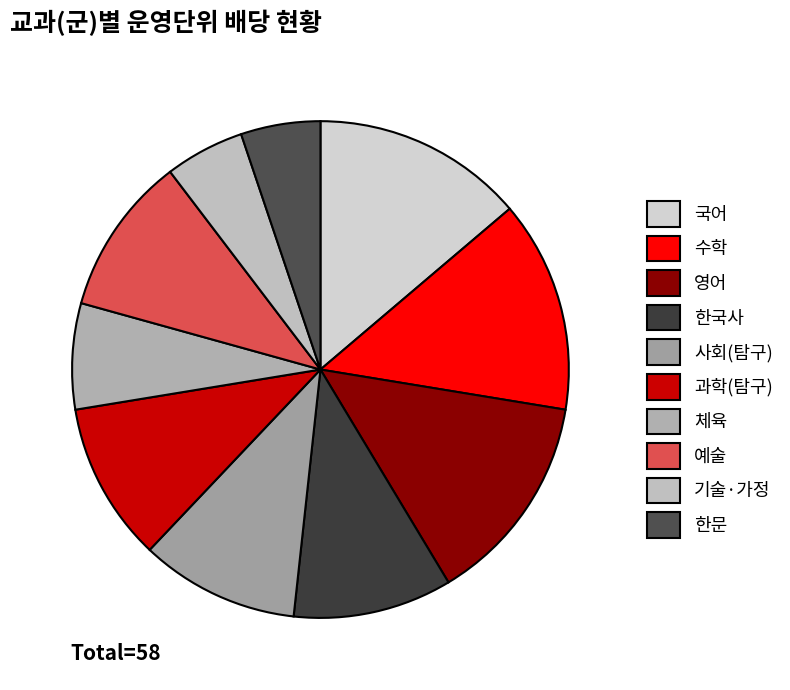

Do 과학(탐구) and 체육 together represent more than half of the pie?

No